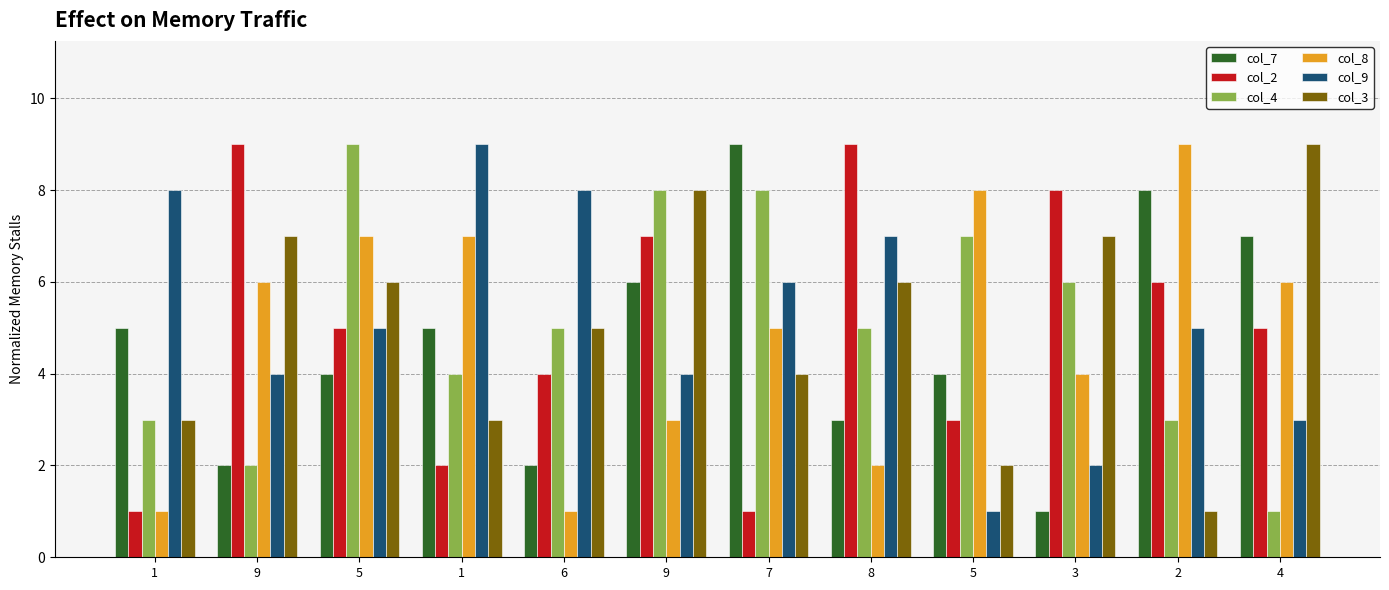

How many data points does each series have?

12